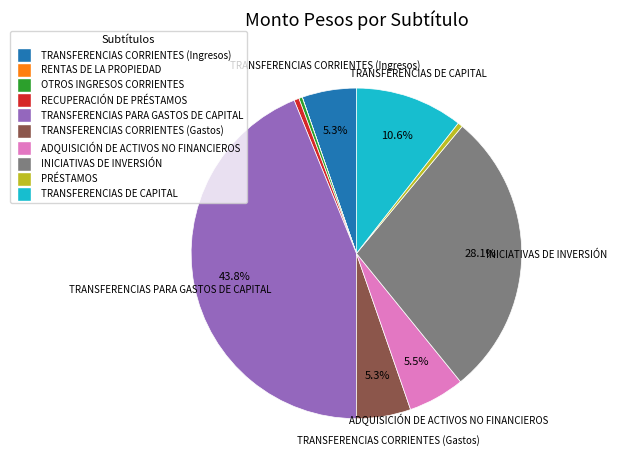

To the nearest percent, what is the average slice percentage?

10%